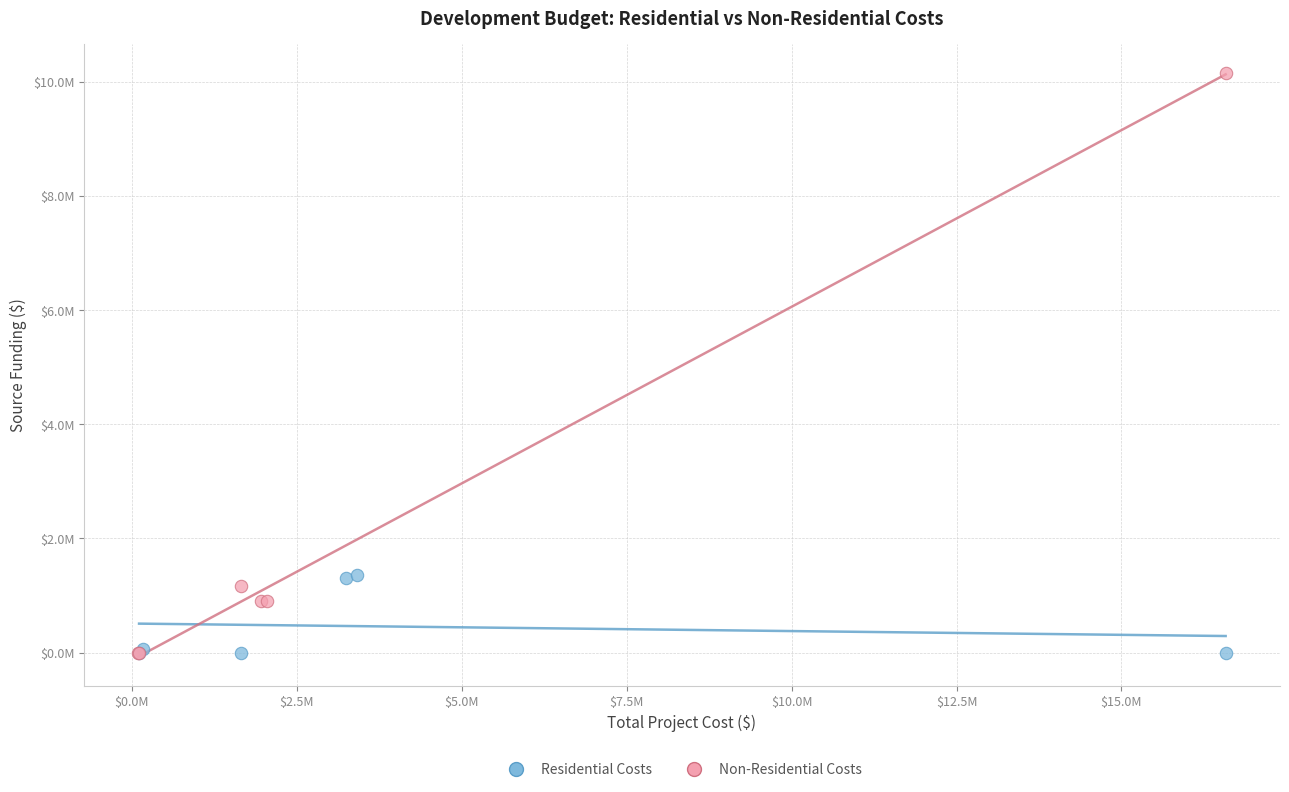

Which series contains the highest Y value?

Non-Residential Costs